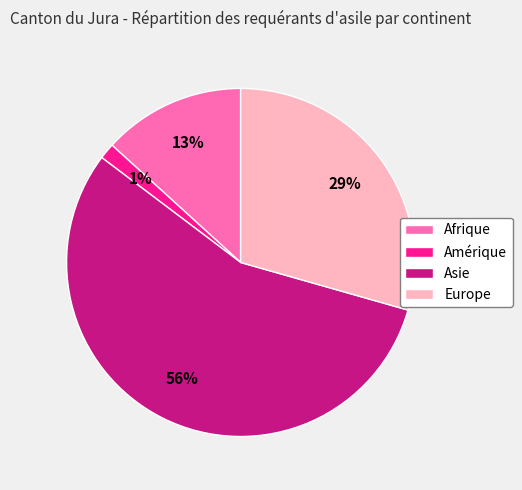

Approximately how many times larger is the value at Asie compared to Europe?

1.9